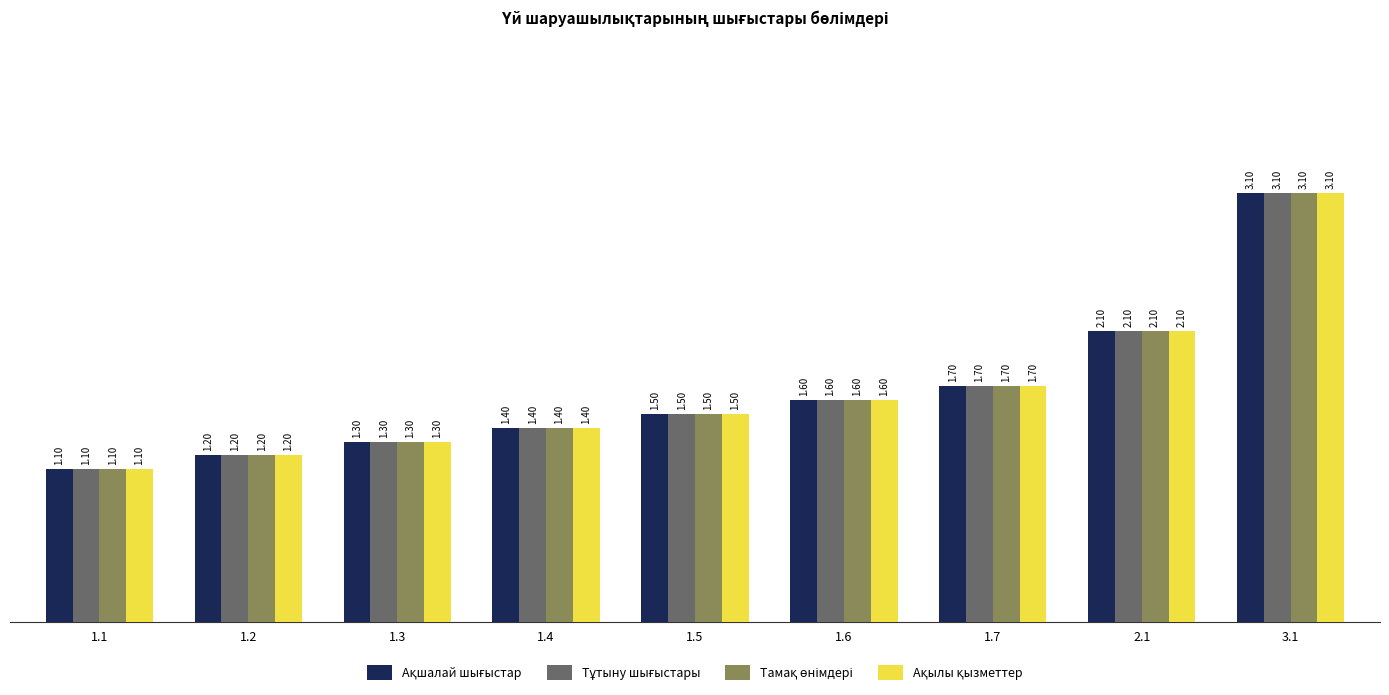

At which category is the sum across all series the highest?

3.1